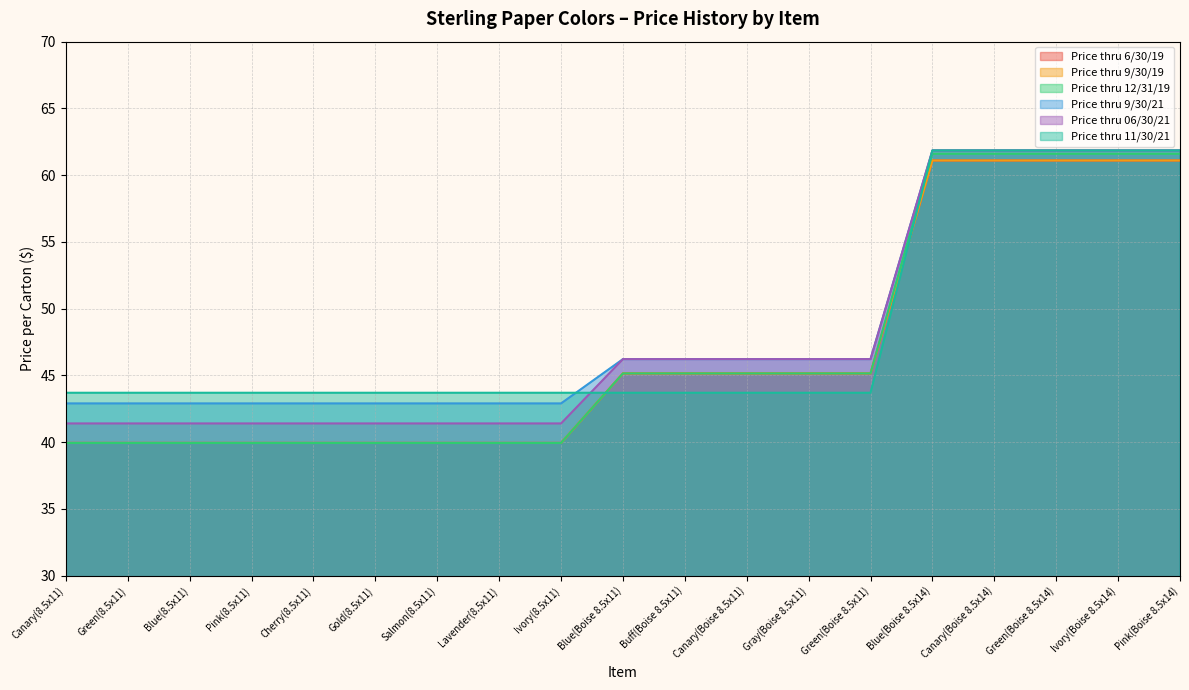

True or false: Price thru 9/30/19 and Price thru 12/31/19 cross at least once.

False